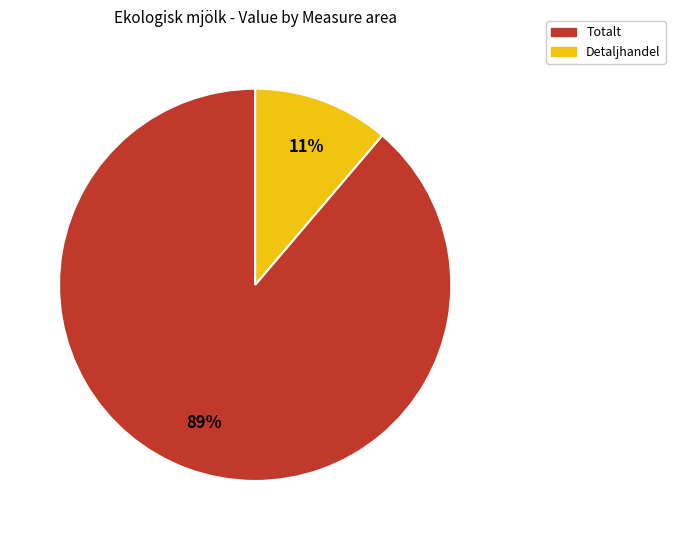

Does any single category account for the majority?

Yes